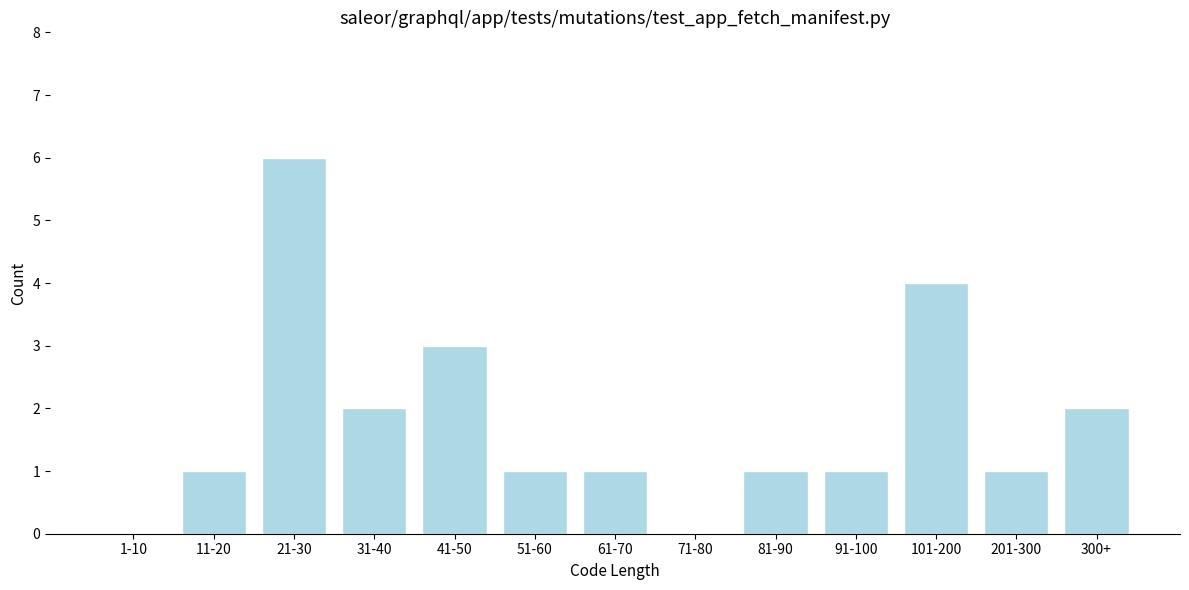

Reading right to left, list all the values displayed in this chart.

300+=2	201-300=1	101-200=4	91-100=1	81-90=1	71-80=0	61-70=1	51-60=1	41-50=3	31-40=2	21-30=6	11-20=1	1-10=0